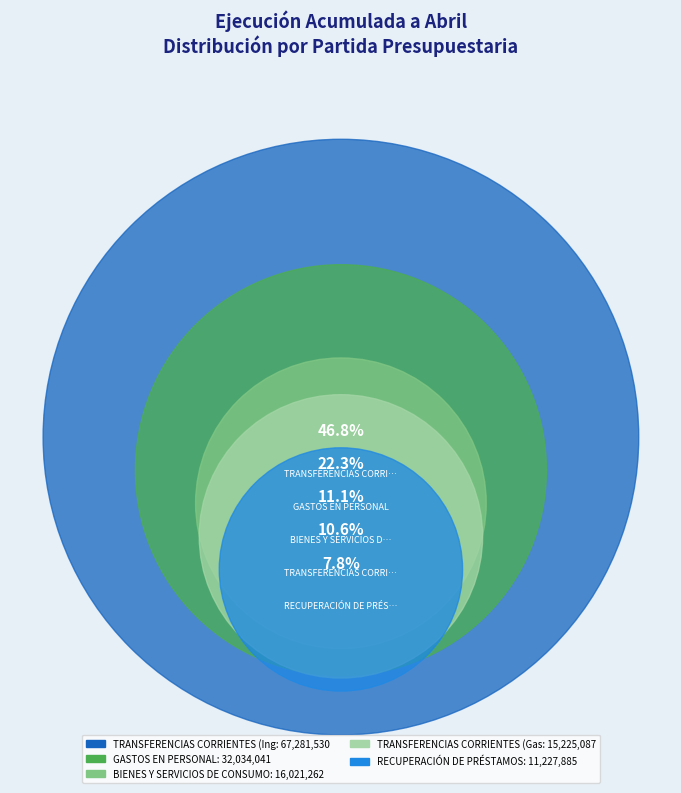

Which category has the biggest portion of the pie?

TRANSFERENCIAS CORRIENTES (Ingresos)